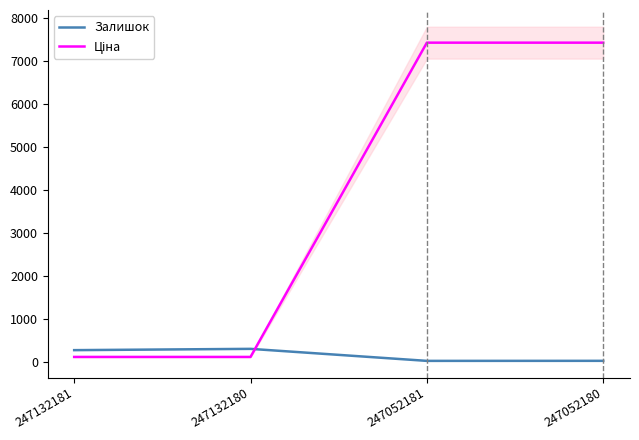

What is the difference between the Залишок values at 247132181 and 247052181?

250.0